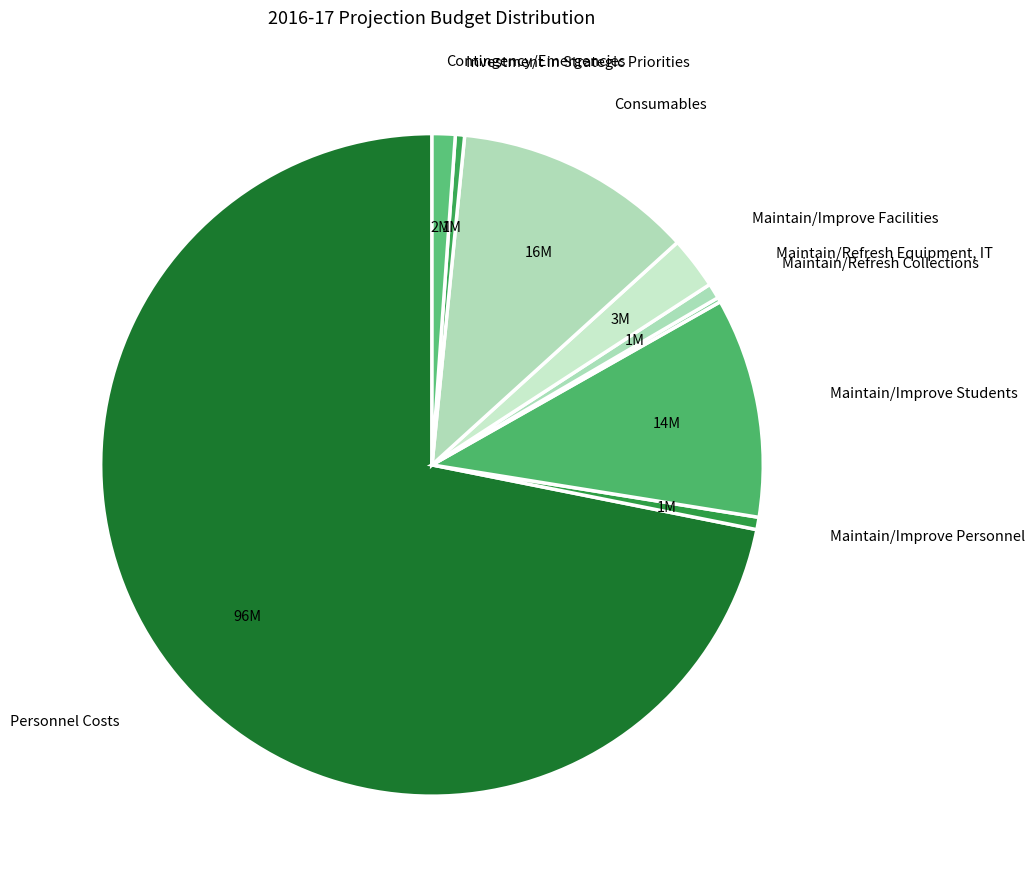

Which slice represents more than half of the pie?

Personnel Costs